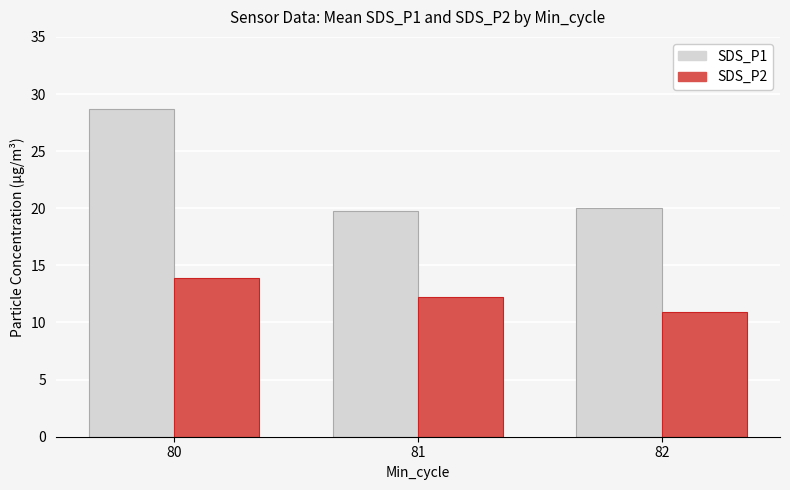

What is the lowest value of the SDS_P2 series?

10.9